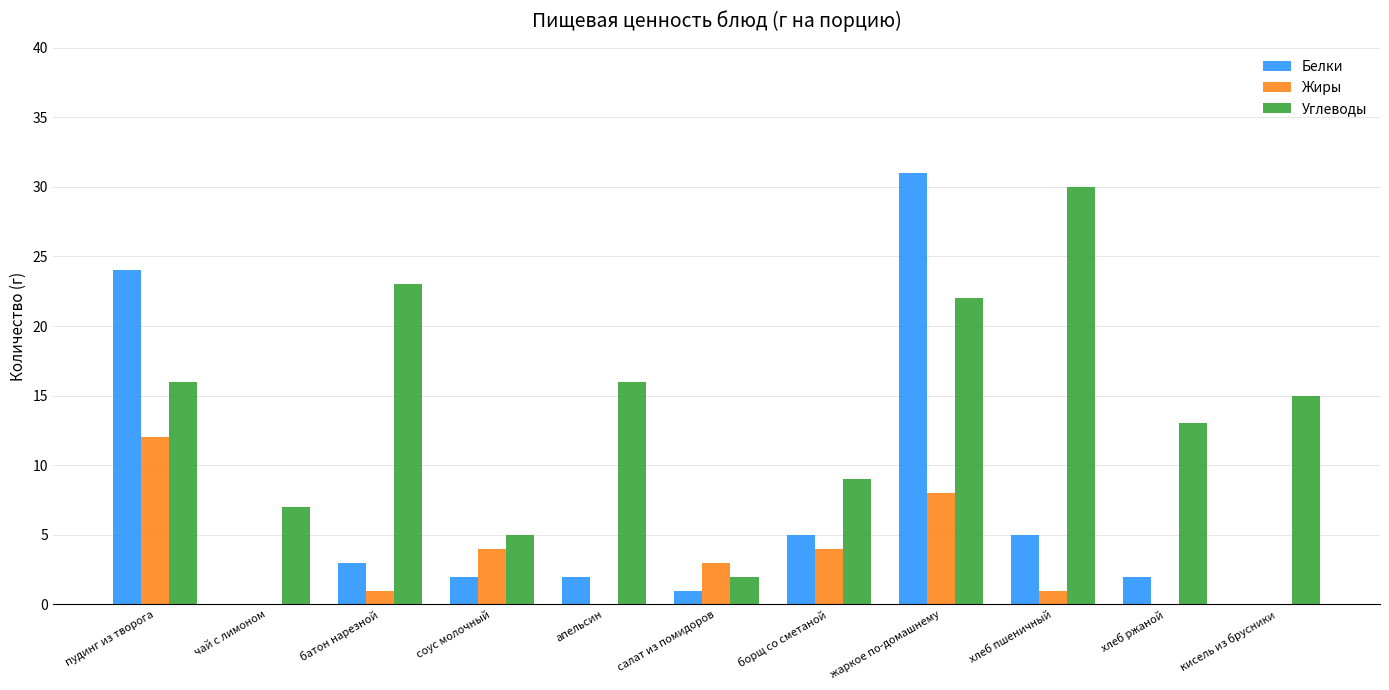

What is the maximum value shown in the chart?

31